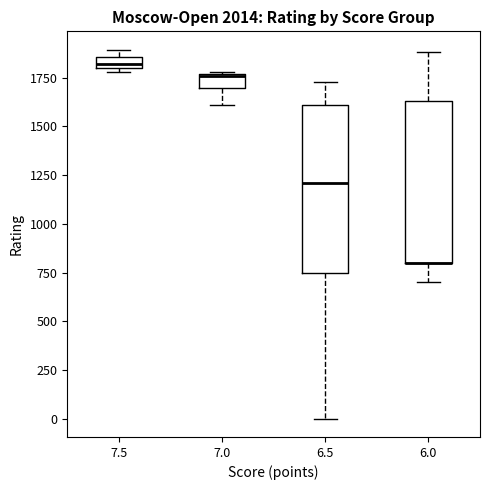

Where does the lower whisker of the box at x = 6.5 end on the y-axis? The values are not printed on the chart, so give them approximately, as read against the axis.

0